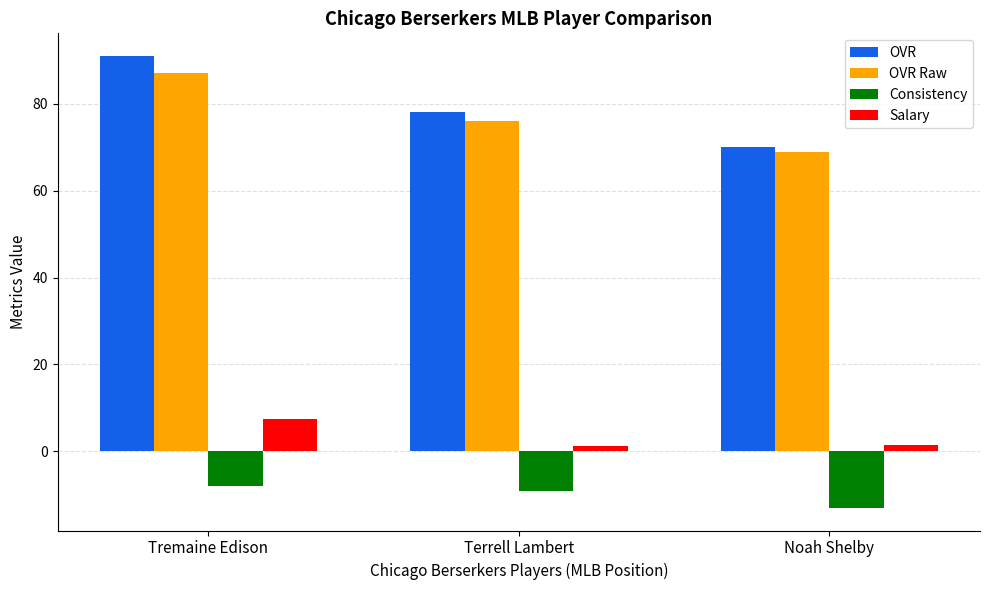

How many groups of bars are there?

3